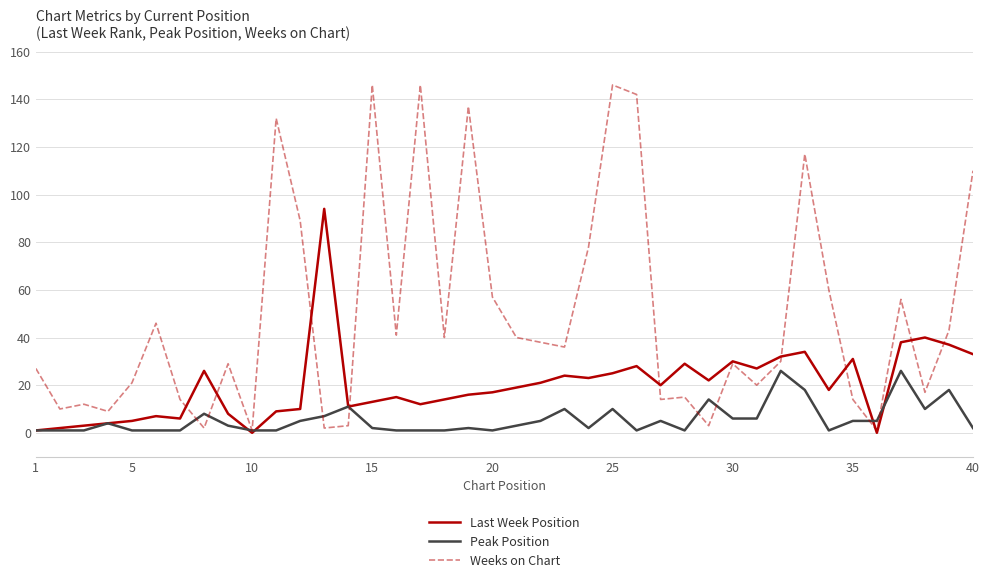

List the series in order of their peak value, highest first.

Weeks on Chart, Last Week Position, Peak Position